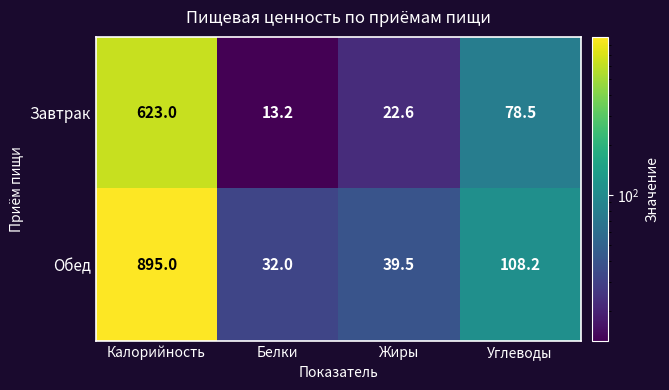

What is the difference between the maximum and minimum values in the Обед series?

863.0